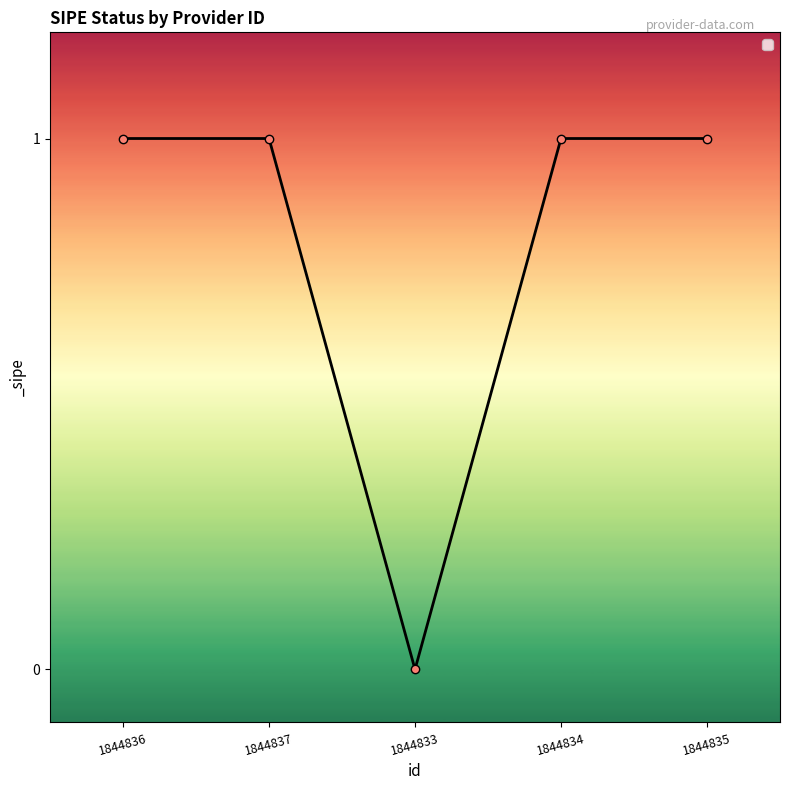

Approximately how many times larger is the value at 1844836 compared to 1844834?

1.0